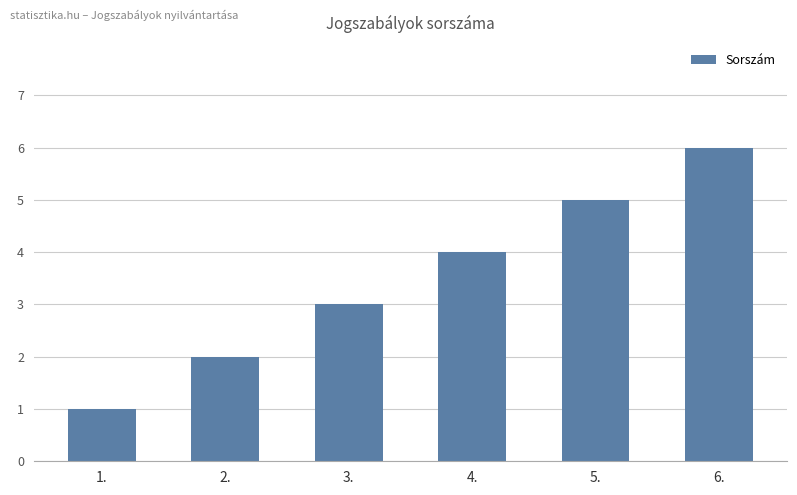

What is the label of the 5th bar from the right?

2.